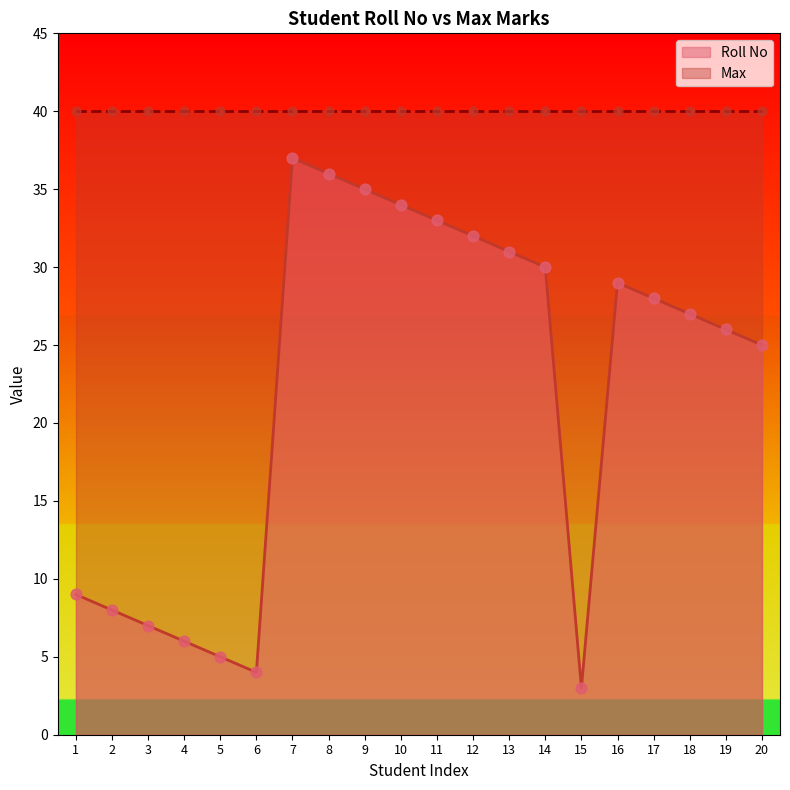

Between 3 and 19, which is larger?

19